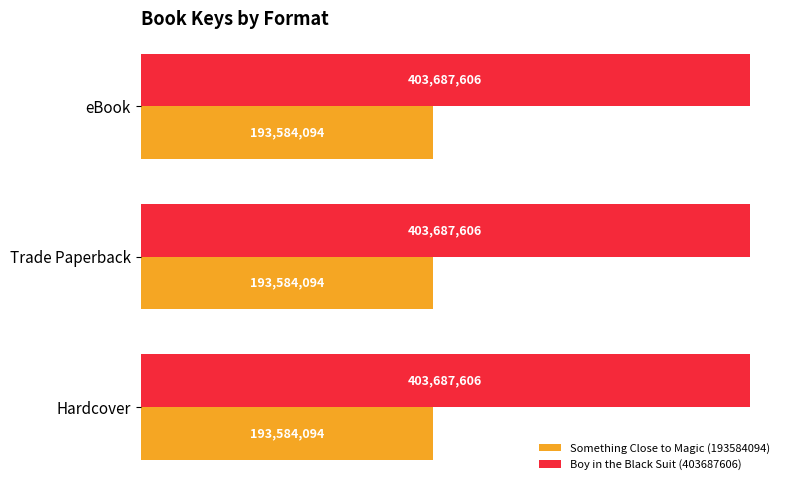

What are all the series names shown in the legend?

Something Close to Magic (193584094), Boy in the Black Suit (403687606)